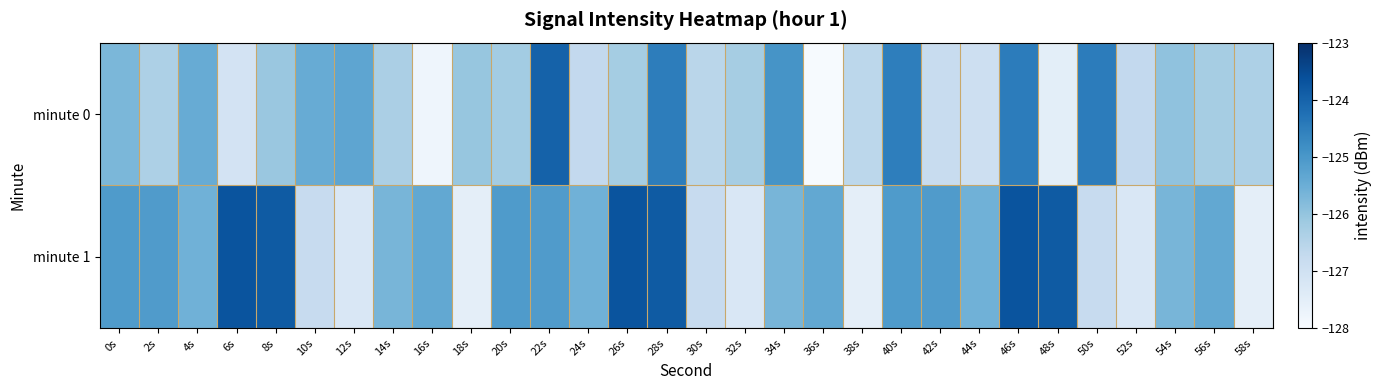

Count the number of data series in this chart.

2